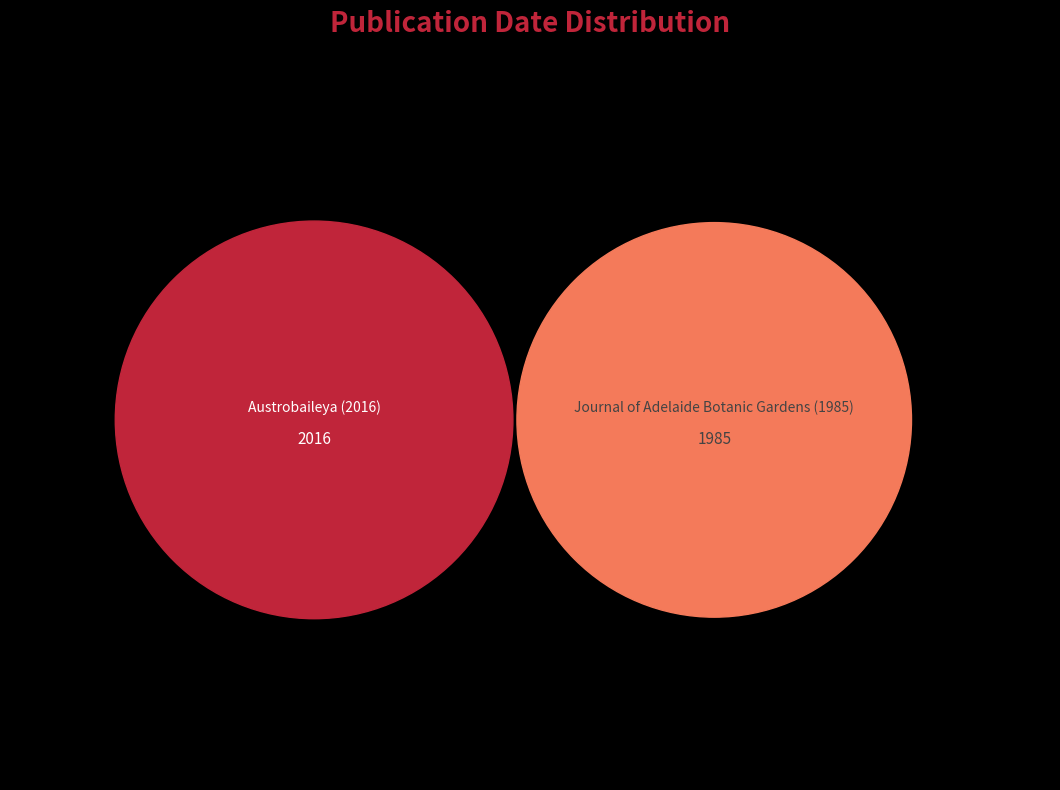

What is the majority slice?

Austrobaileya (2016)